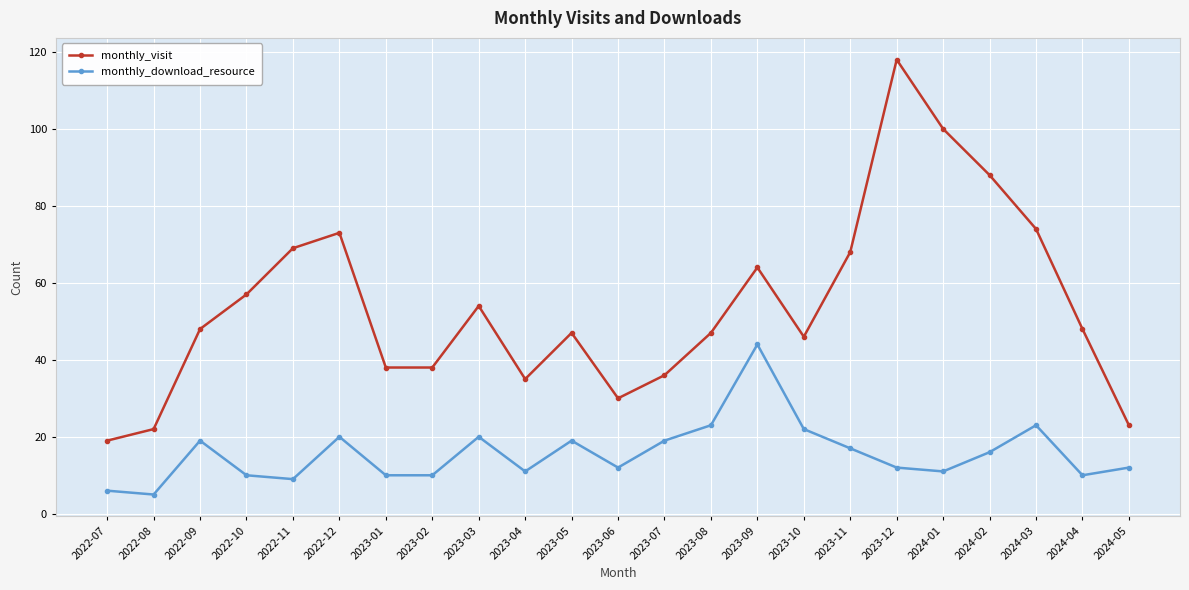

What is the value of the monthly_visit point at the 5th from the left?

69